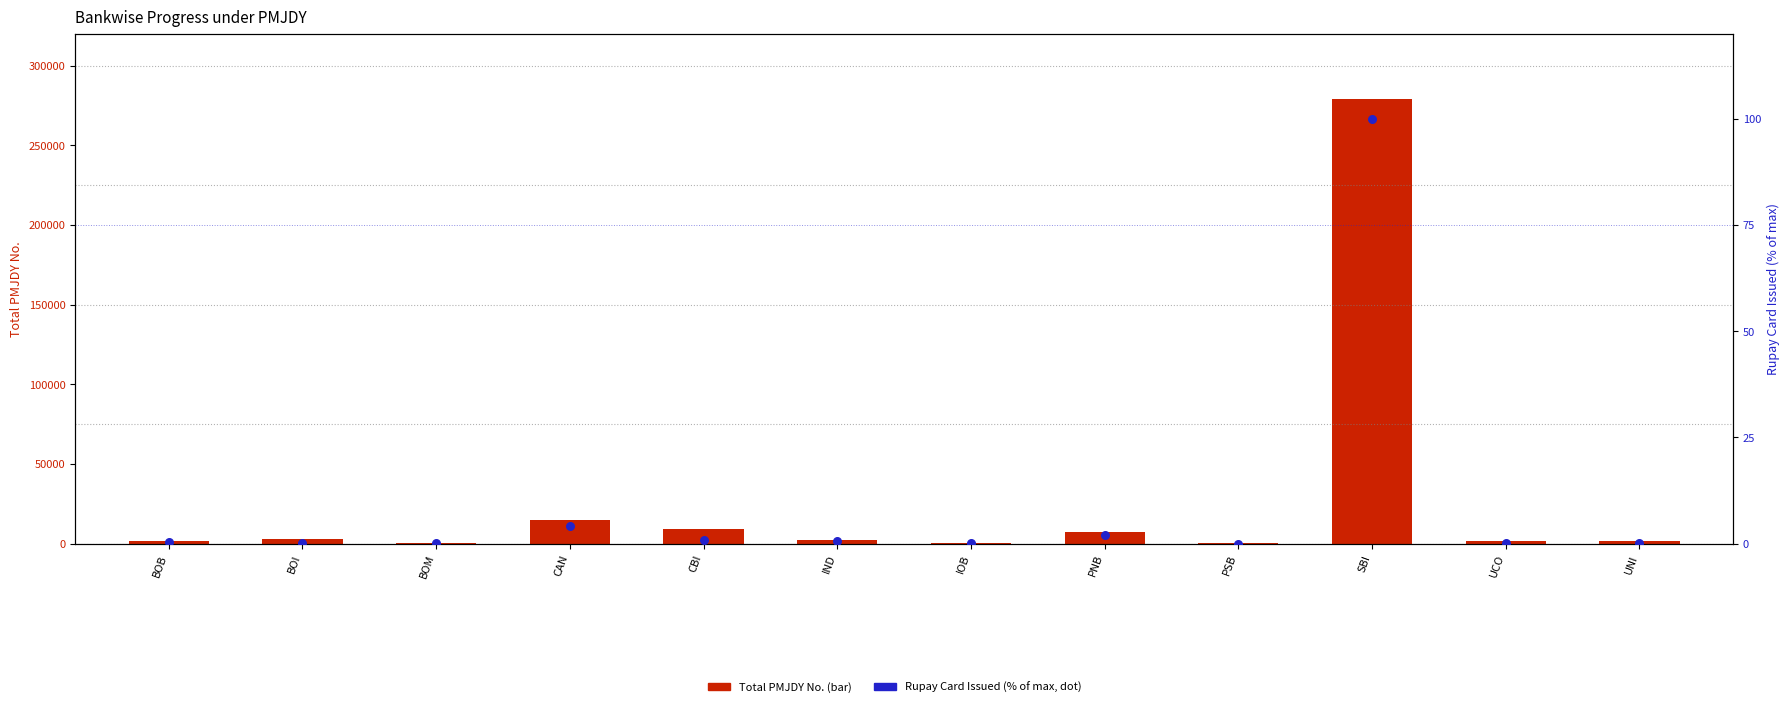

Which series reaches the minimum Y coordinate?

Rupay Card Issued (% of max)